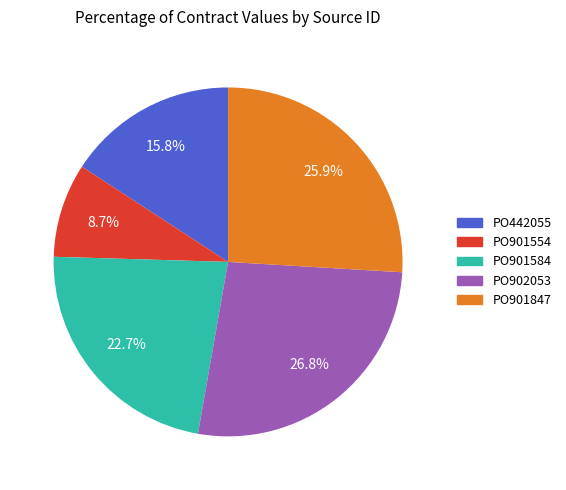

Count the number of slices in the pie.

5